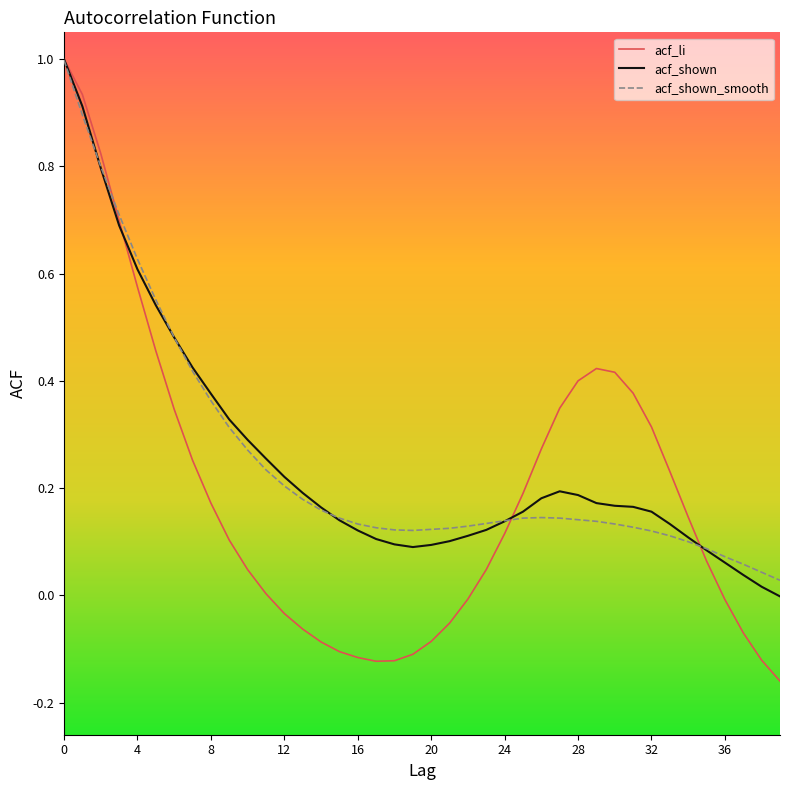

What is the maximum value shown in the chart?

1.0